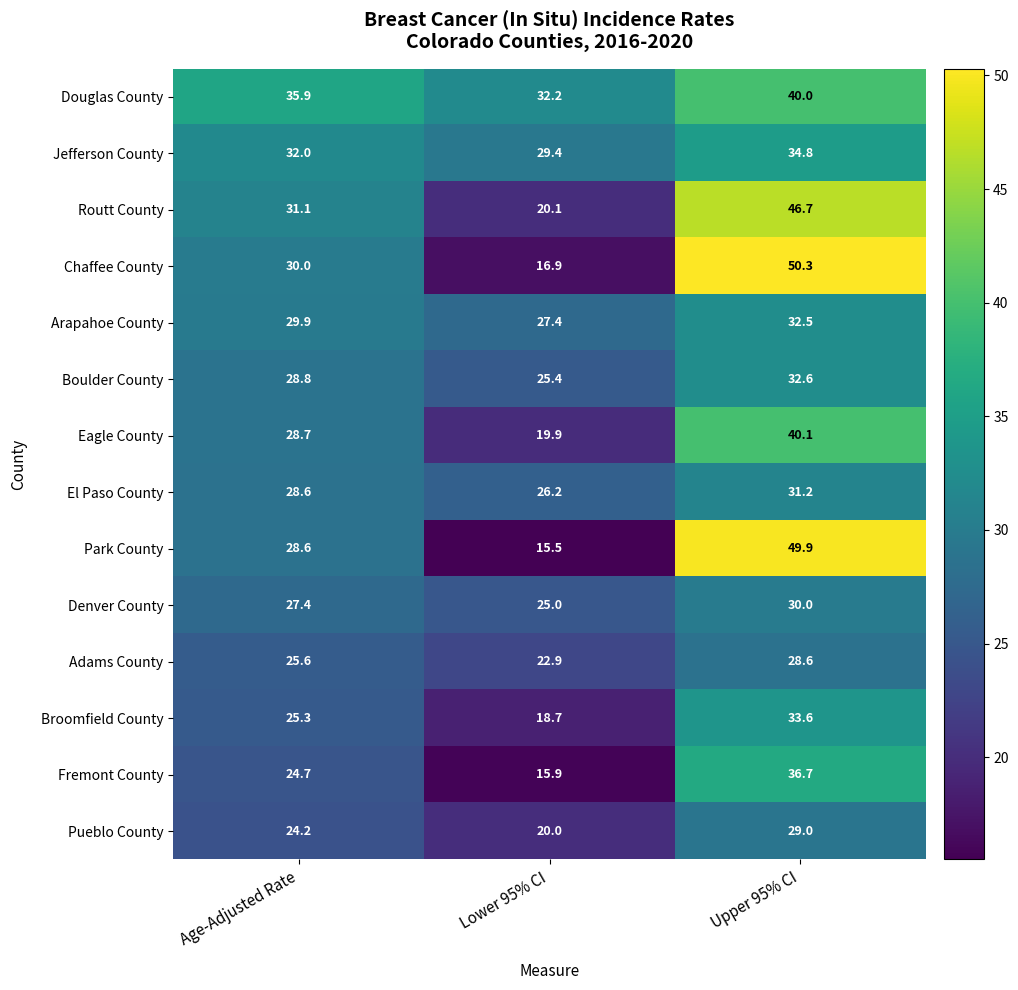

How many series are shown in this chart?

14